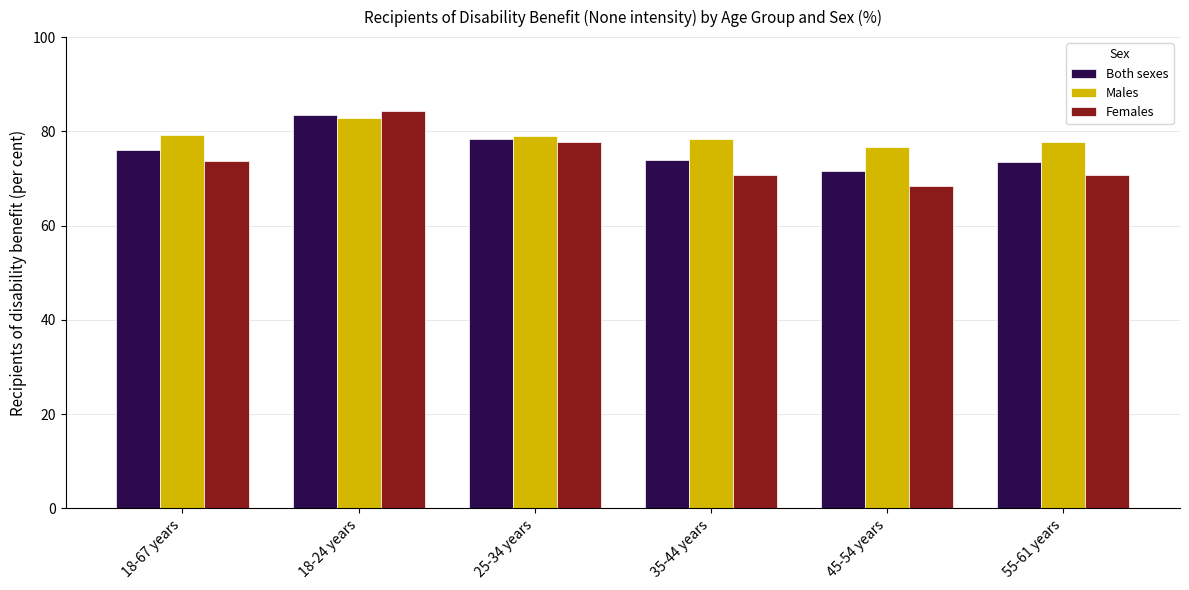

At which category is the sum across all series the highest?

18-24 years